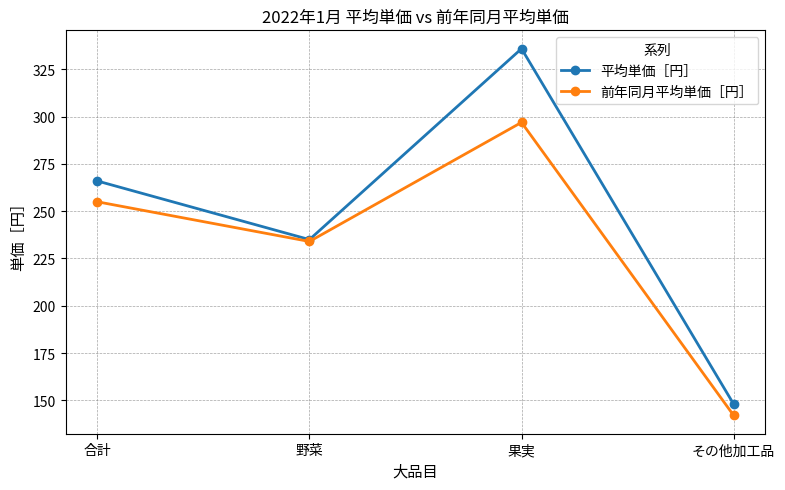

List the series in order of their peak value, highest first.

平均単価［円］, 前年同月平均単価［円］